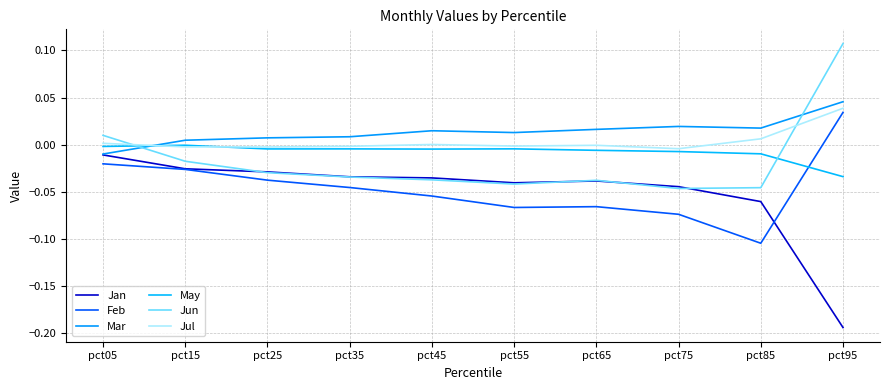

How many lines are shown in the chart?

6